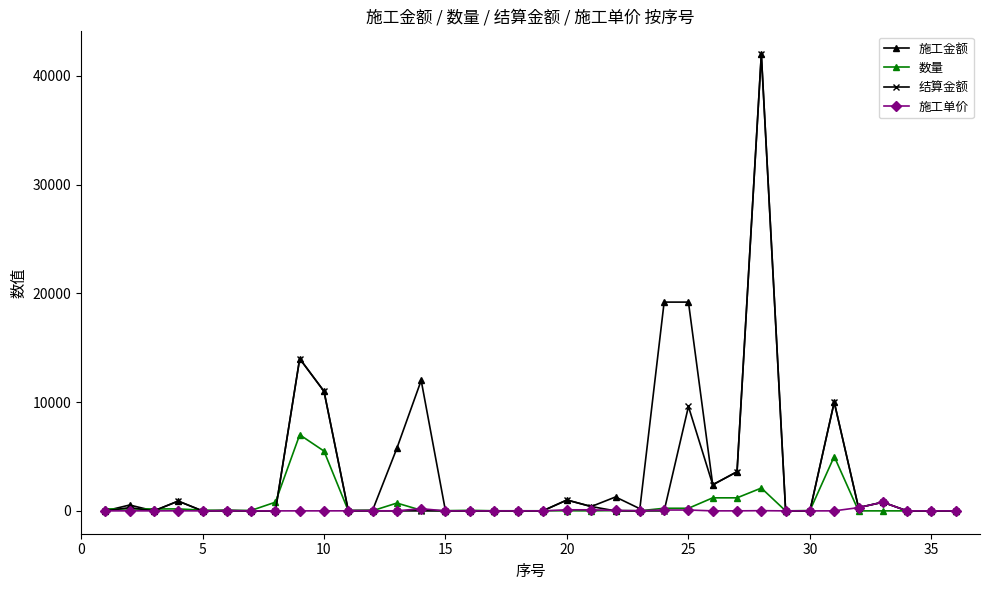

True or false: 结算金额 has more than 2 points higher than both neighbors.

True